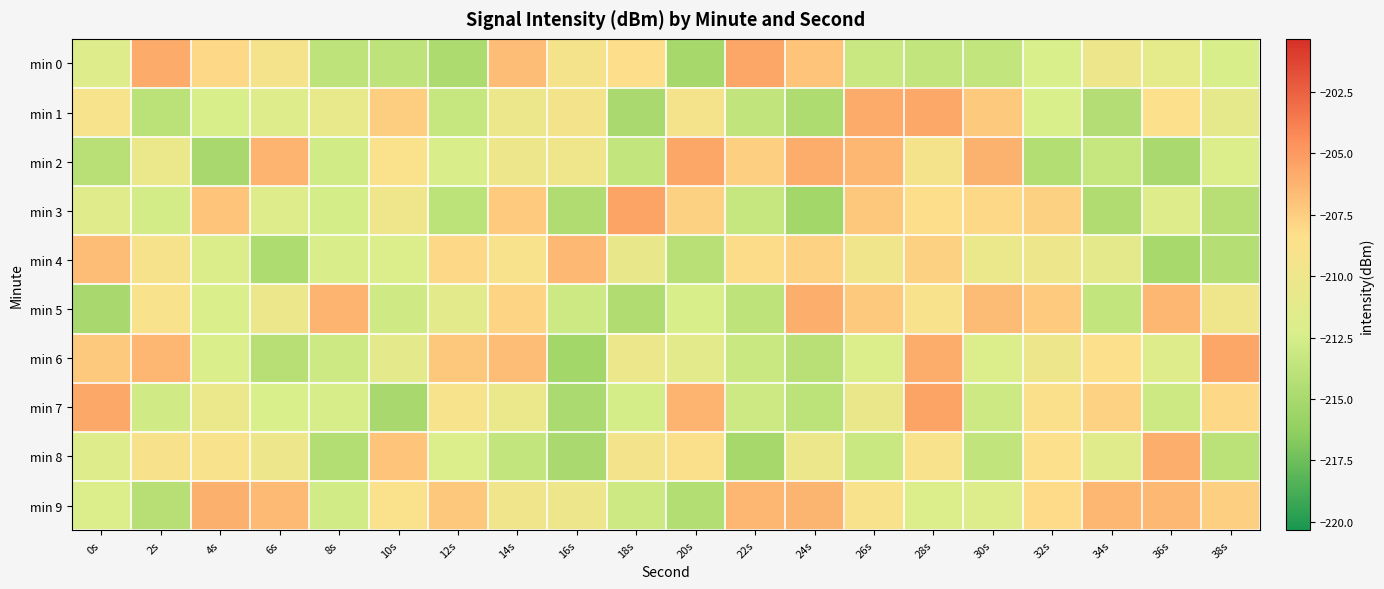

Reading right to left, extract all data points from this chart.

min 0: 38s=-212.4	36s=-211.0	34s=-210.1	32s=-212.3	30s=-213.5	28s=-213.5	26s=-213.2	24s=-207.0	22s=-205.6	20s=-215.1	18s=-208.3	16s=-209.3	14s=-206.7	12s=-214.8	10s=-213.8	8s=-213.8	6s=-209.3	4s=-208.0	2s=-205.8	0s=-211.6
min 1: 38s=-210.9	36s=-208.5	34s=-214.4	32s=-212.3	30s=-207.3	28s=-205.7	26s=-205.8	24s=-214.7	22s=-213.6	20s=-209.3	18s=-214.9	16s=-209.4	14s=-210.2	12s=-213.3	10s=-207.5	8s=-210.8	6s=-211.7	4s=-212.4	2s=-213.9	0s=-209.2
min 2: 38s=-212.1	36s=-214.9	34s=-213.4	32s=-214.5	30s=-206.1	28s=-209.4	26s=-206.4	24s=-205.9	22s=-207.6	20s=-205.6	18s=-213.5	16s=-209.9	14s=-210.1	12s=-212.2	10s=-208.7	8s=-212.7	6s=-206.2	4s=-215.0	2s=-210.4	0s=-214.1
min 3: 38s=-214.2	36s=-211.8	34s=-214.6	32s=-207.6	30s=-208.0	28s=-208.3	26s=-207.2	24s=-215.3	22s=-213.3	20s=-207.6	18s=-205.5	16s=-214.6	14s=-207.3	12s=-213.9	10s=-209.9	8s=-212.5	6s=-211.8	4s=-207.0	2s=-212.6	0s=-211.4
min 4: 38s=-214.3	36s=-215.1	34s=-211.1	32s=-210.1	30s=-210.4	28s=-207.6	26s=-209.7	24s=-207.7	22s=-208.2	20s=-214.1	18s=-210.6	16s=-206.5	14s=-209.0	12s=-208.0	10s=-212.1	8s=-212.2	6s=-214.7	4s=-212.0	2s=-209.1	0s=-206.7
min 5: 38s=-209.9	36s=-206.4	34s=-213.5	32s=-207.3	30s=-206.6	28s=-209.0	26s=-207.3	24s=-206.0	22s=-213.7	20s=-212.4	18s=-214.6	16s=-213.0	14s=-207.8	12s=-211.2	10s=-212.8	8s=-206.3	6s=-210.2	4s=-212.2	2s=-209.0	0s=-215.0
min 6: 38s=-205.6	36s=-211.7	34s=-208.3	32s=-210.1	30s=-212.1	28s=-205.9	26s=-212.0	24s=-214.1	22s=-213.1	20s=-211.2	18s=-210.2	16s=-215.3	14s=-206.7	12s=-207.2	10s=-211.1	8s=-213.1	6s=-214.2	4s=-212.2	2s=-206.4	0s=-207.3
min 7: 38s=-208.1	36s=-213.0	34s=-207.7	32s=-208.6	30s=-212.9	28s=-205.5	26s=-210.4	24s=-213.9	22s=-212.9	20s=-206.3	18s=-212.5	16s=-214.8	14s=-210.3	12s=-209.2	10s=-215.0	8s=-212.5	6s=-212.3	4s=-210.4	2s=-212.8	0s=-205.7
min 8: 38s=-214.0	36s=-206.0	34s=-211.5	32s=-208.4	30s=-213.6	28s=-208.9	26s=-213.1	24s=-210.2	22s=-215.2	20s=-208.6	18s=-209.4	16s=-214.9	14s=-213.5	12s=-212.1	10s=-207.0	8s=-214.4	6s=-210.0	4s=-209.0	2s=-209.0	0s=-211.7
min 9: 38s=-207.5	36s=-206.5	34s=-206.4	32s=-208.1	30s=-211.8	28s=-211.9	26s=-209.0	24s=-206.3	22s=-206.4	20s=-214.4	18s=-212.9	16s=-210.0	14s=-209.8	12s=-207.2	10s=-208.7	8s=-212.8	6s=-206.6	4s=-206.1	2s=-214.2	0s=-211.9